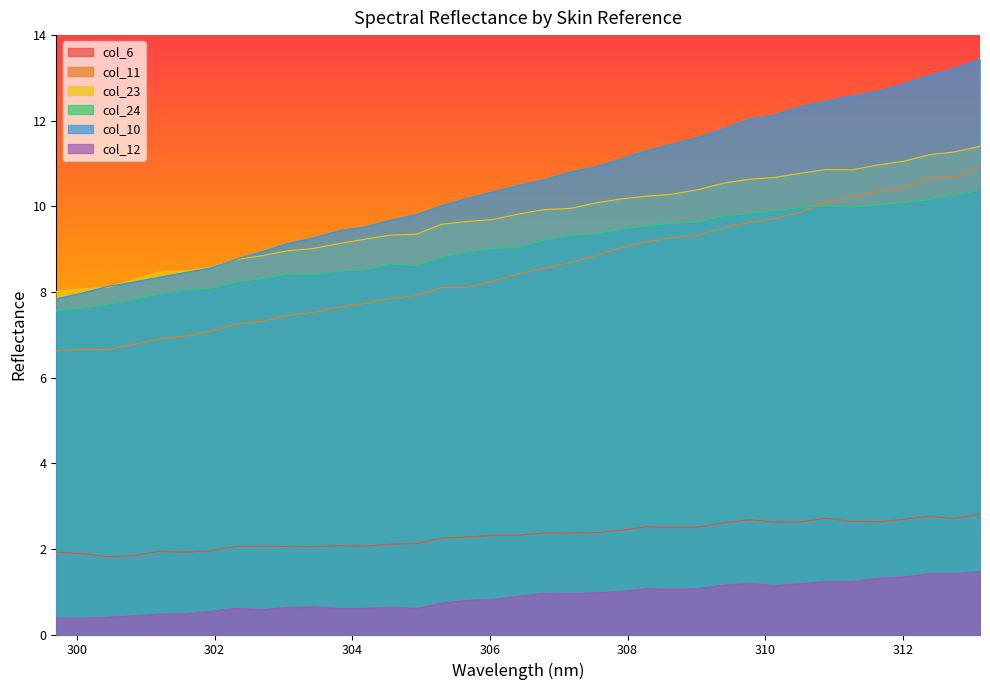

Which label corresponds to the largest value in the chart?

313.12